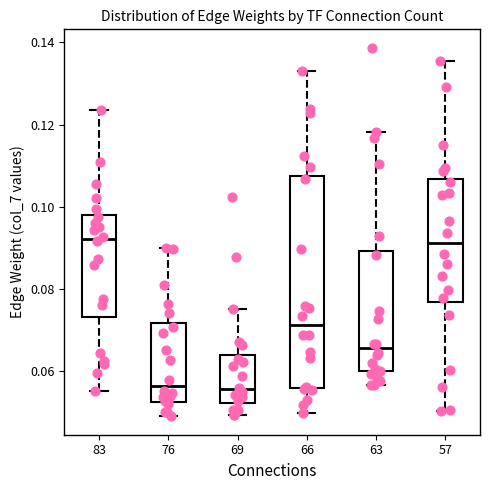

Reading left to right, transcribe this box plot: for each box, give where its median line is, the range the box spans, and where its two whiskers end, as read against the y-axis. The values are not printed on the chart, so give them approximately, as read against the axis.

83: median 0.092, box 0.074 to 0.098, whiskers 0.056 to 0.124
76: median 0.056, box 0.052 to 0.072, whiskers 0.048 to 0.090
69: median 0.056, box 0.052 to 0.064, whiskers 0.050 to 0.076
66: median 0.072, box 0.056 to 0.108, whiskers 0.050 to 0.134
63: median 0.066, box 0.060 to 0.090, whiskers 0.056 to 0.118
57: median 0.092, box 0.076 to 0.106, whiskers 0.050 to 0.136